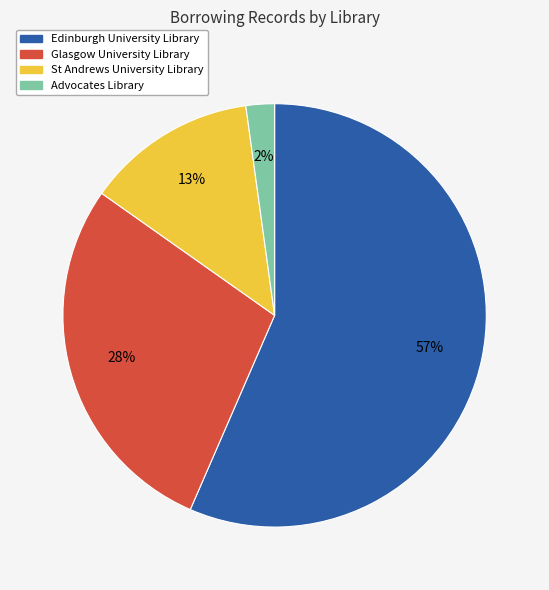

To the nearest percent, what is the combined percentage of St Andrews University Library and Glasgow University Library?

41%